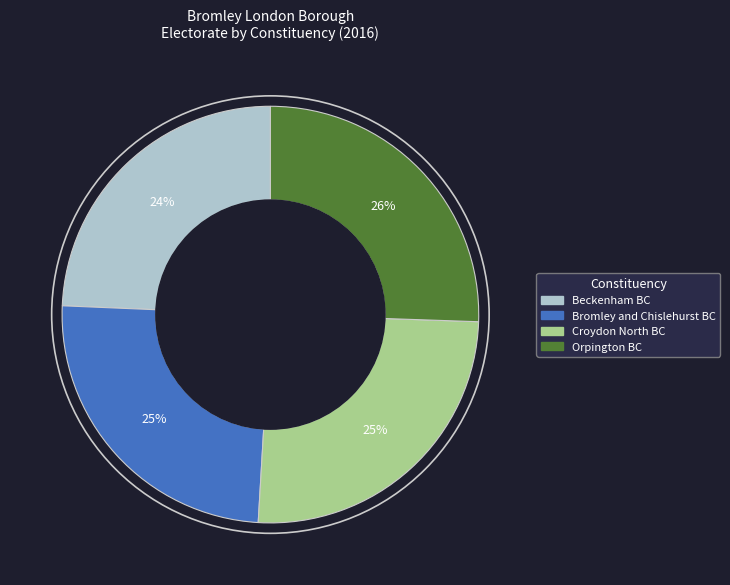

Do Beckenham BC and Bromley and Chislehurst BC together represent more than half of the pie?

No